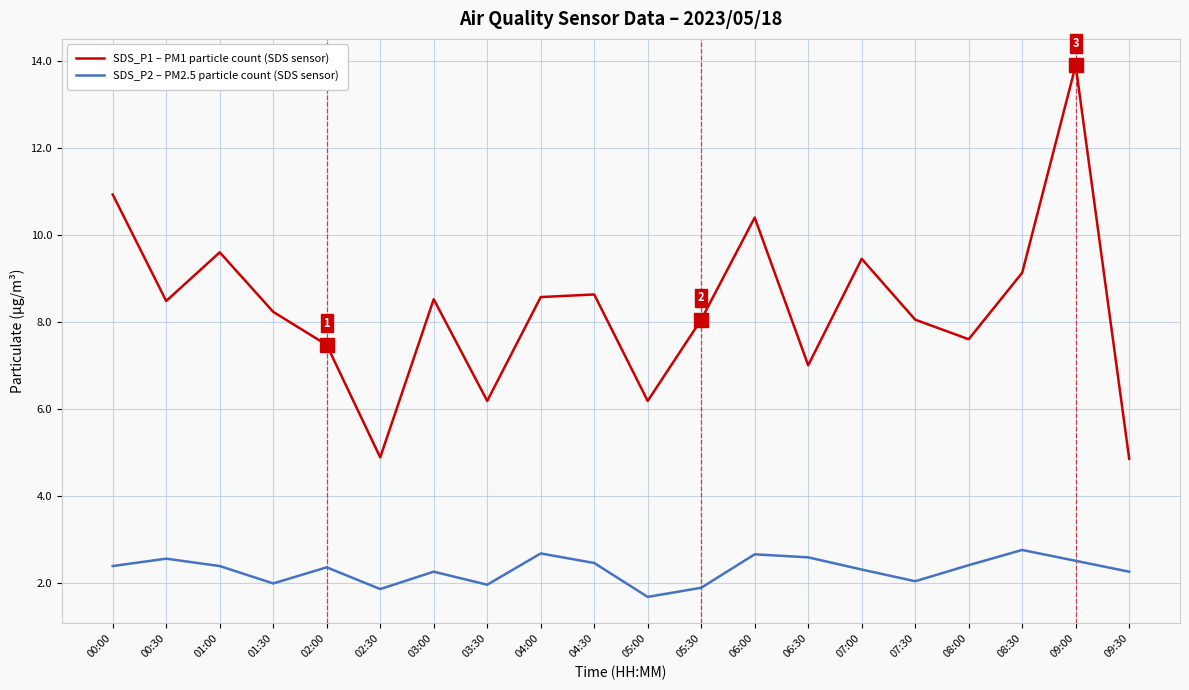

True or false: SDS_P1 – PM1 particle count (SDS sensor) and SDS_P2 – PM2.5 particle count (SDS sensor) intersect in this chart.

False